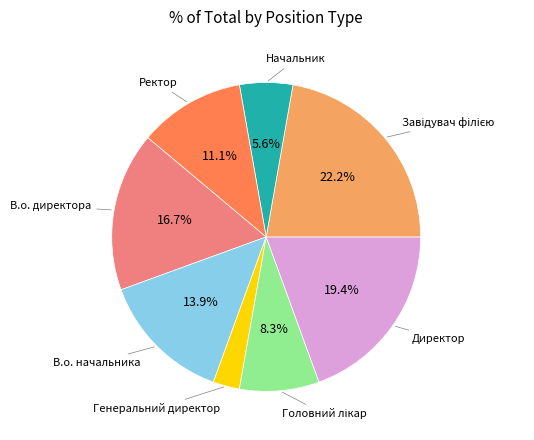

How much of the chart is everything except Начальник?

94.4%